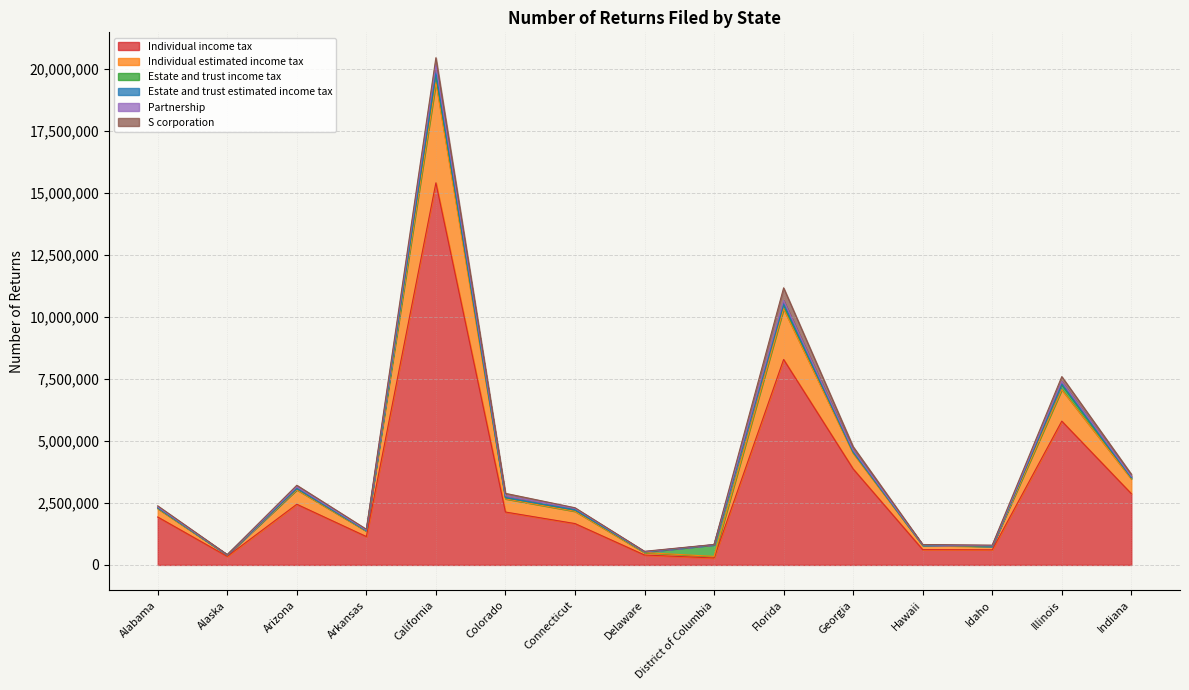

True or false: Individual estimated income tax and Partnership cross at least once.

False